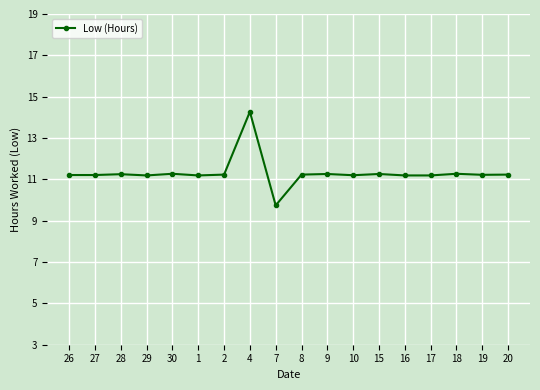

What is the sum of all values?

203.6